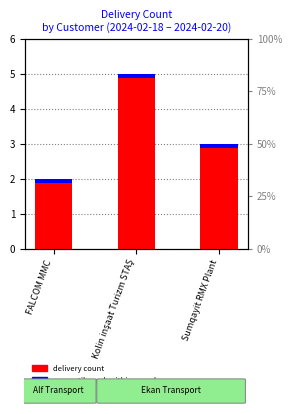

Reading right to left, what are all the values shown in this chart?

Sumqayit RMX Plant=3	Kolin inşaat Turizm STAŞ=5	FALCOM MMC=2